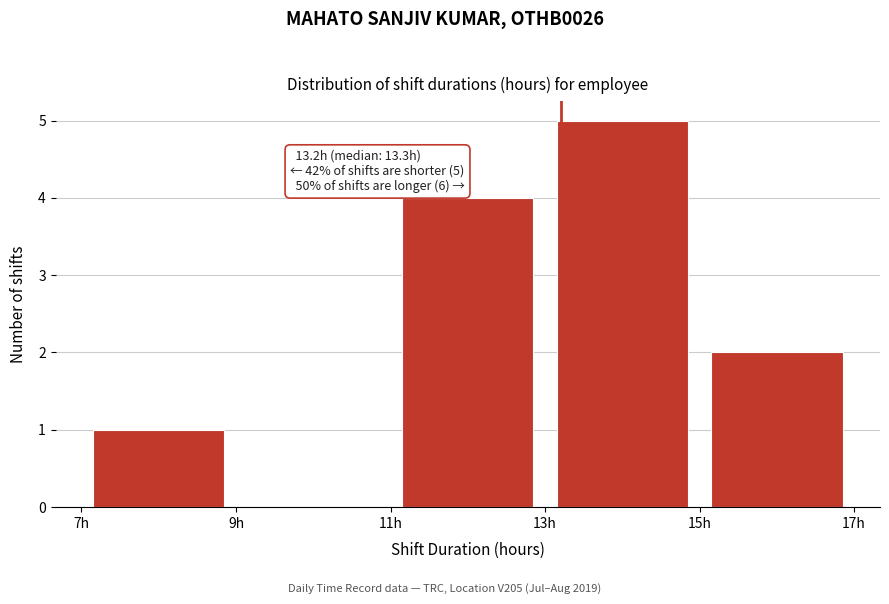

Over which range of the x-axis is the bar tallest?

13 to 15